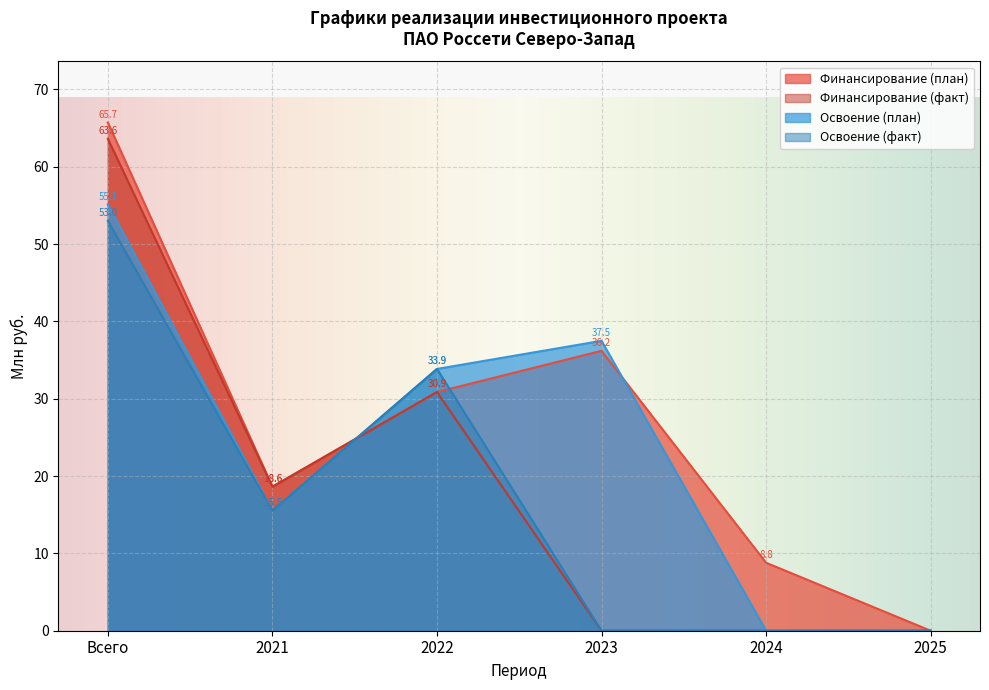

What are all the series names shown in the legend?

Финансирование (план), Финансирование (факт), Освоение (план), Освоение (факт)